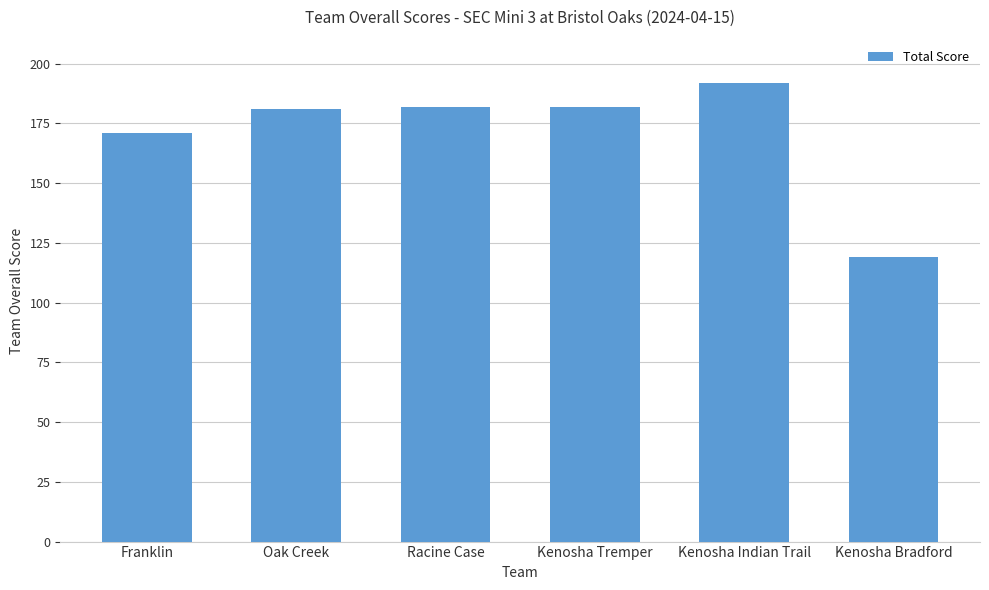

What is the maximum value shown in the chart?

192